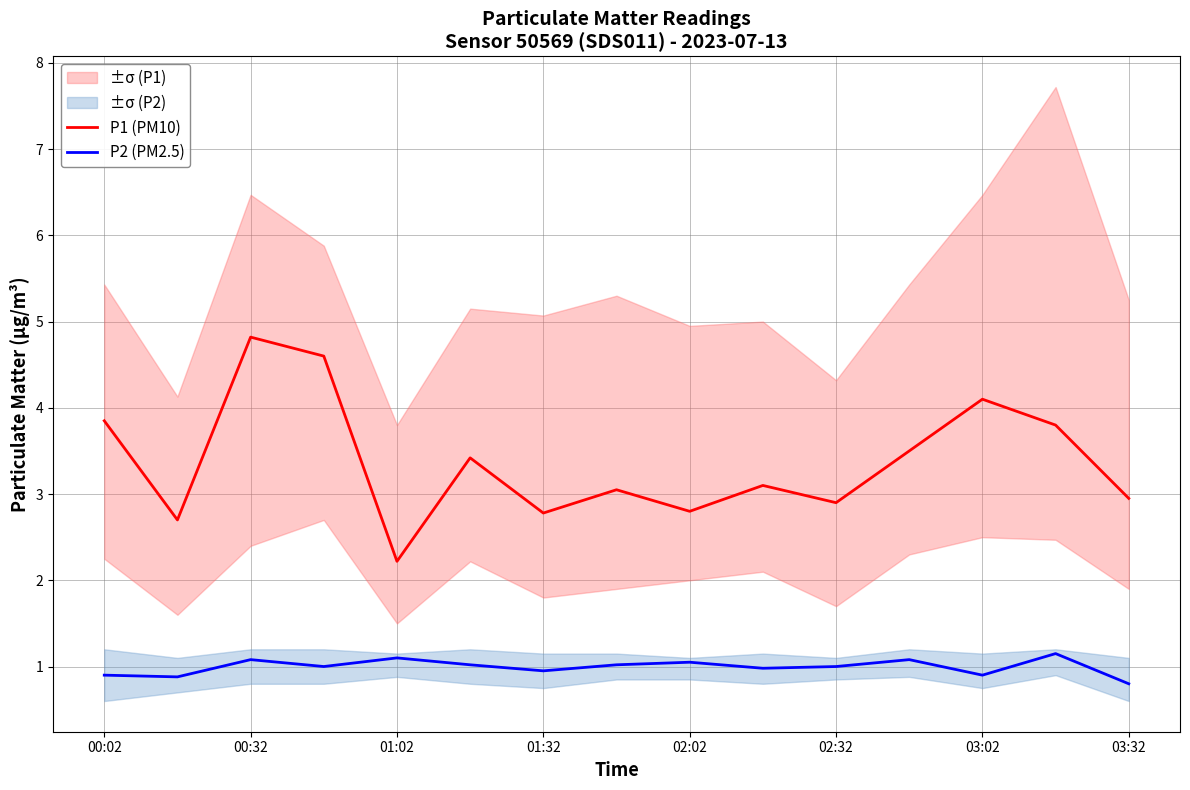

True or false: P2 (PM2.5) and P1 (PM10) intersect in this chart.

False